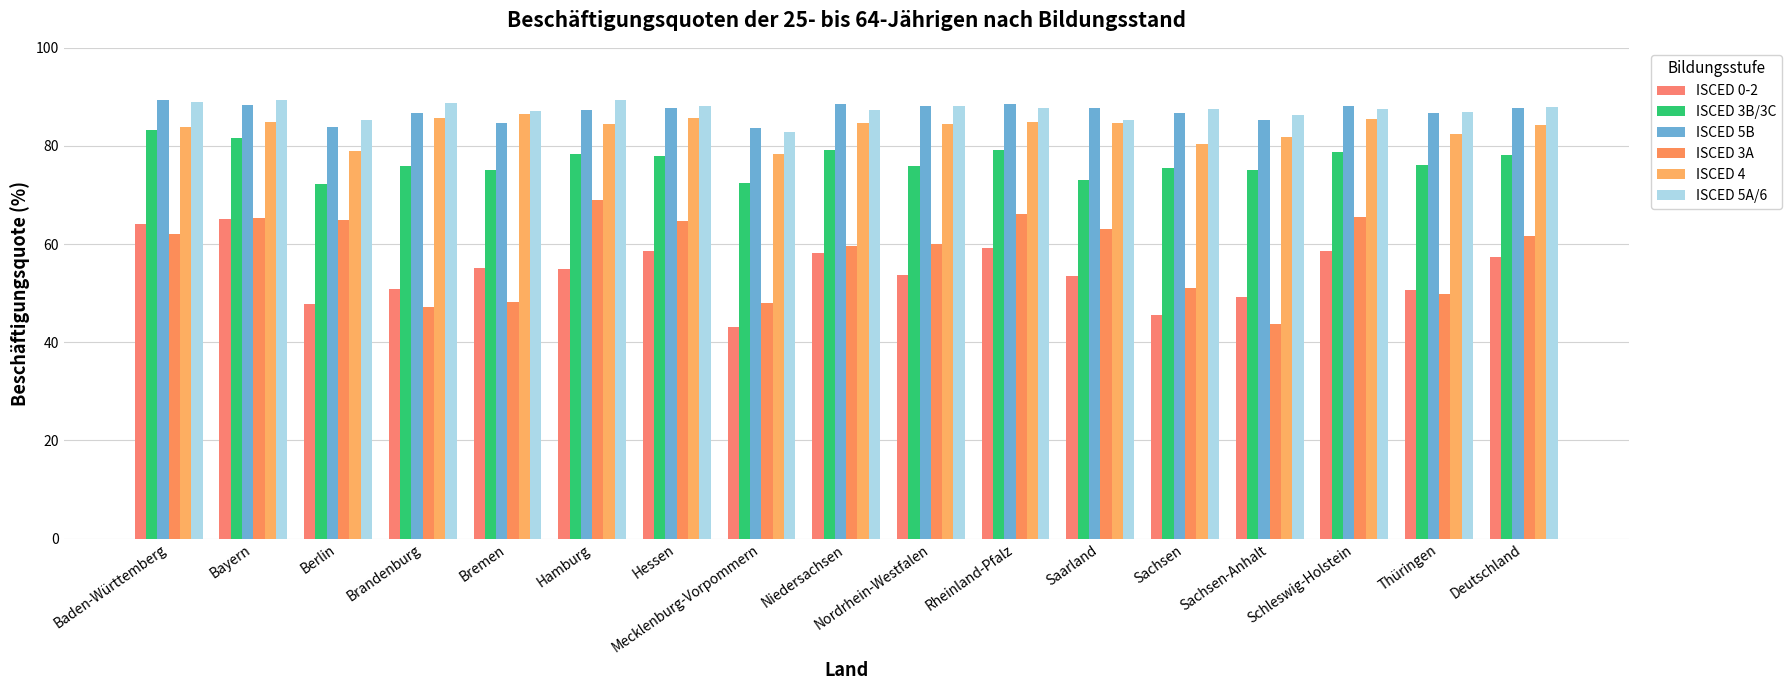

Which series has the widest spread of values?

ISCED 3A